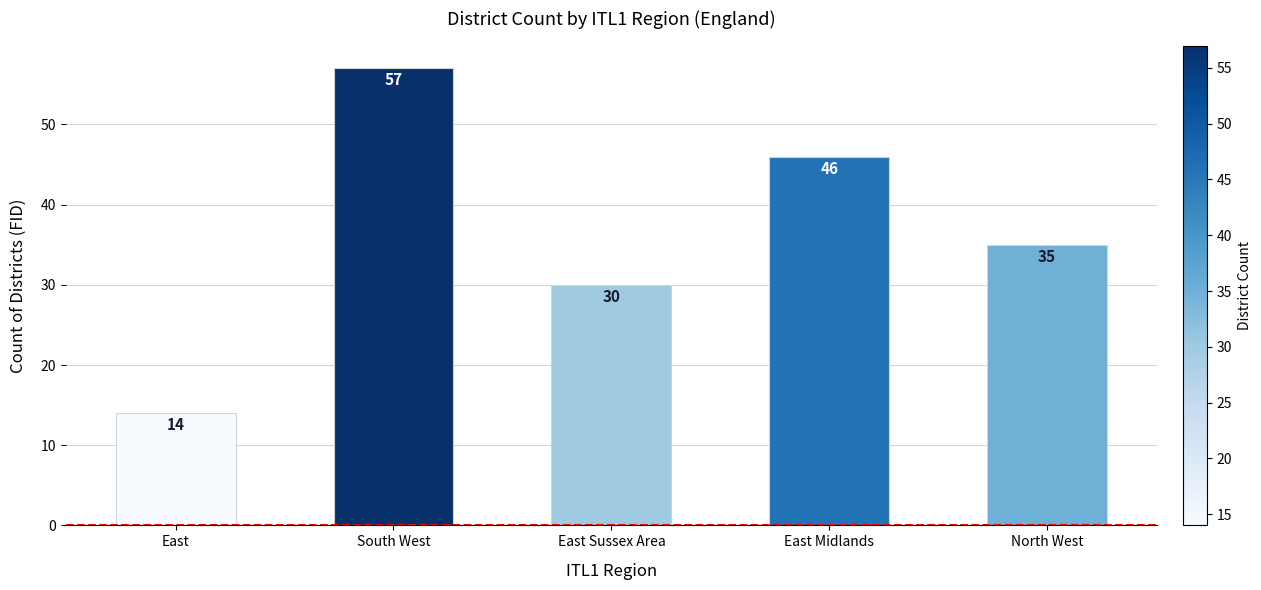

Reading left to right, what are all the values shown in this chart?

14	57	30	46	35